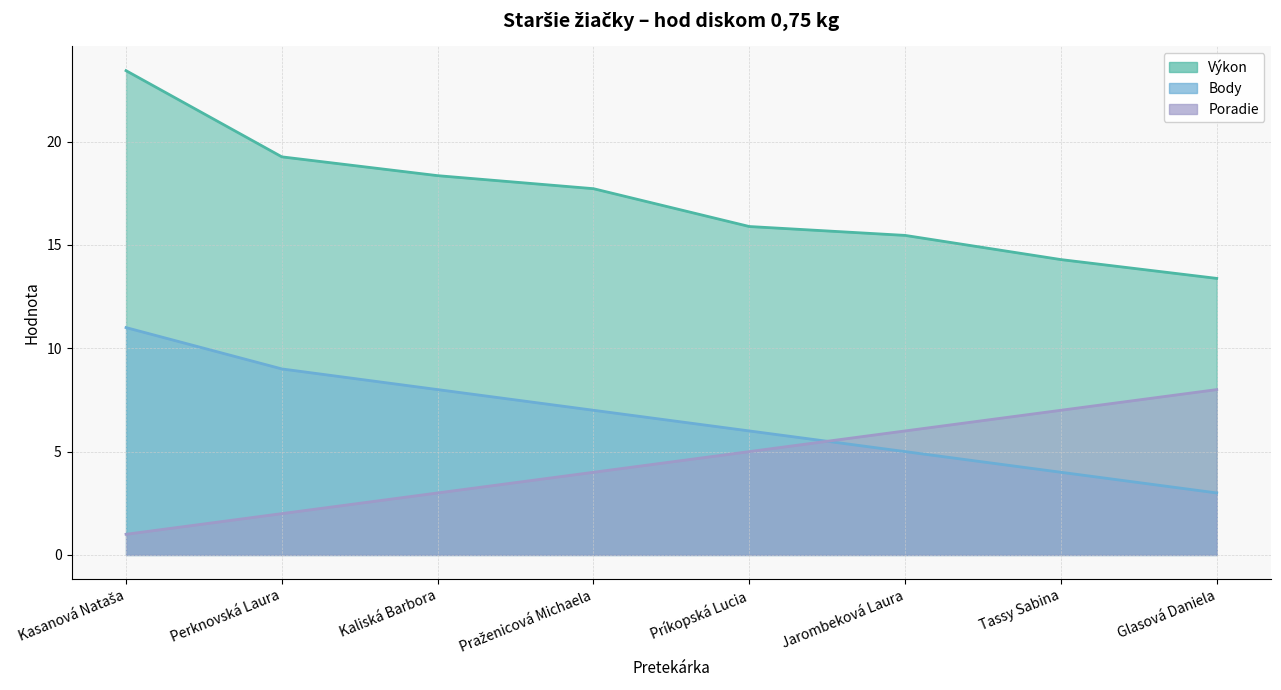

Count the Body values in the range 5 to 9.

5